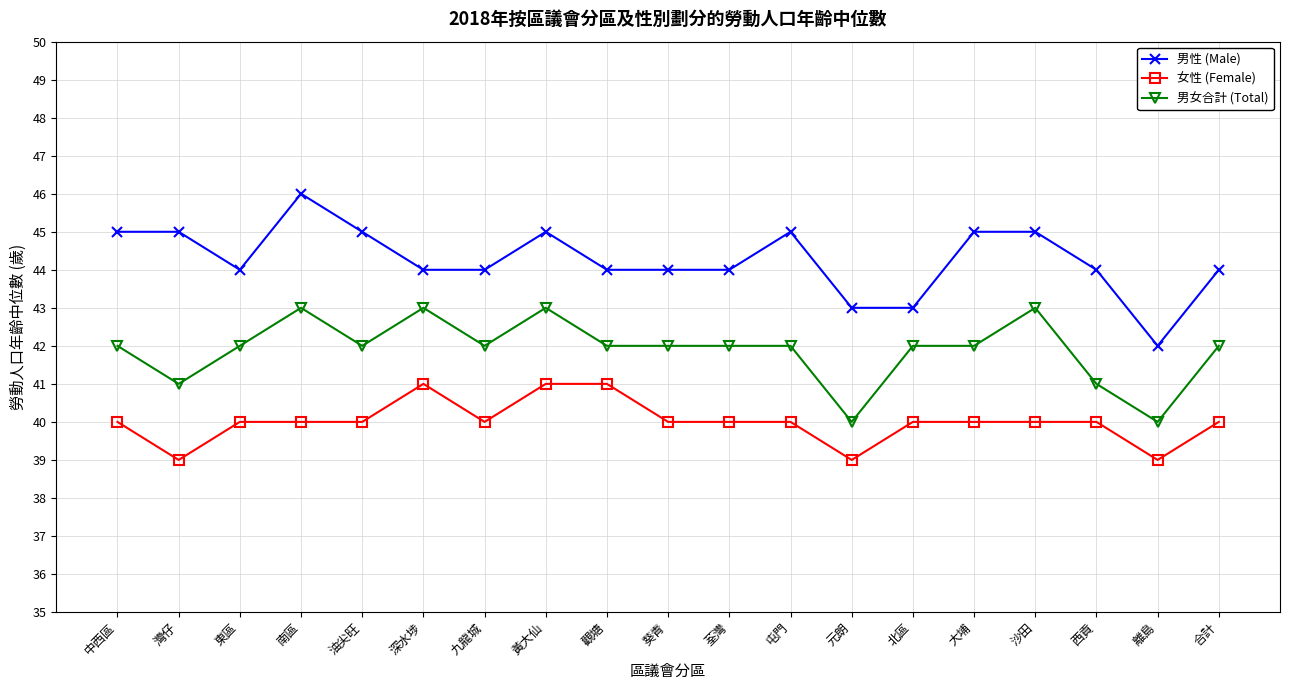

What is the approximate value of 男女合計 (Total) at 大埔?

42